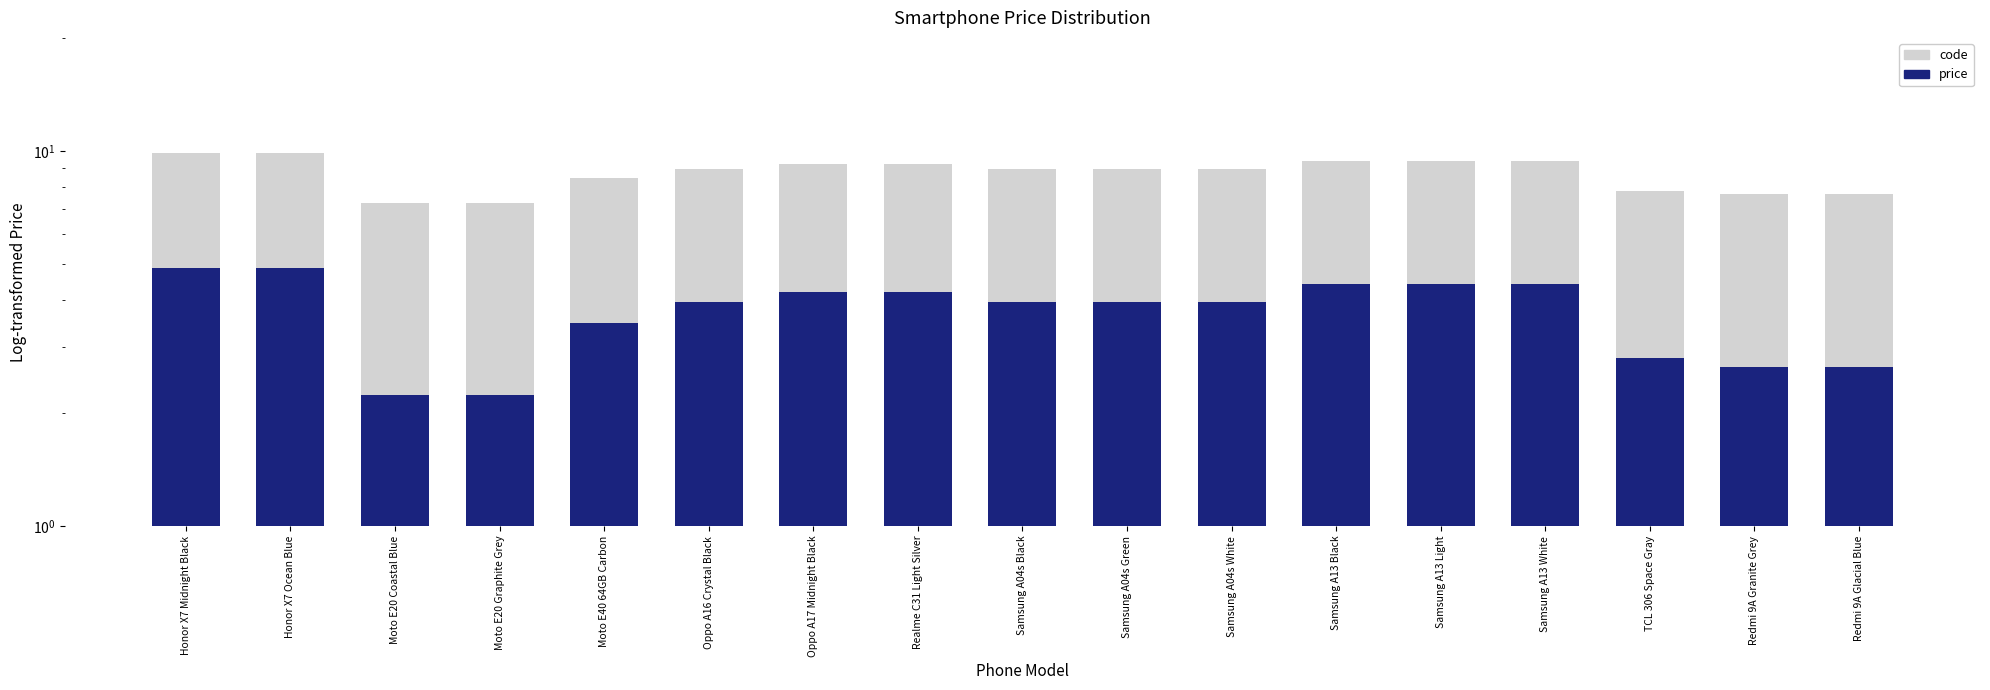

Rank the series at Moto E20 Coastal Blue from highest to lowest value.

code, price